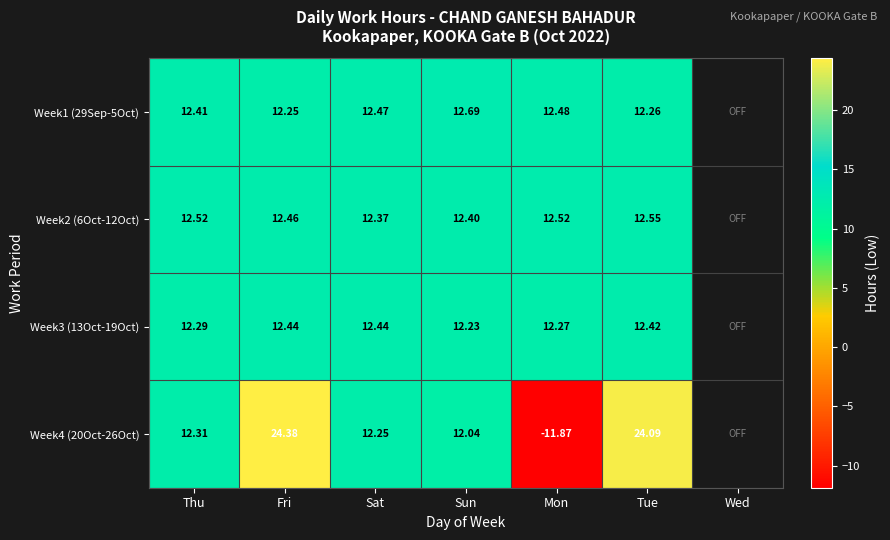

Is the value of Week1 (29Sep-5Oct) at Mon greater than the value of Week3 (13Oct-19Oct) at Tue?

Yes